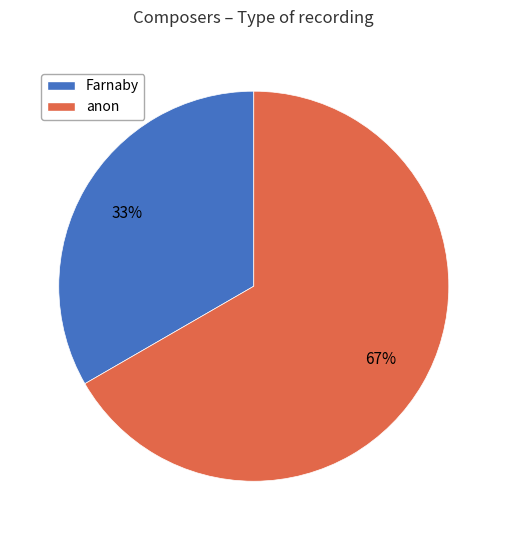

To the nearest percent, what portion does Farnaby represent?

33%